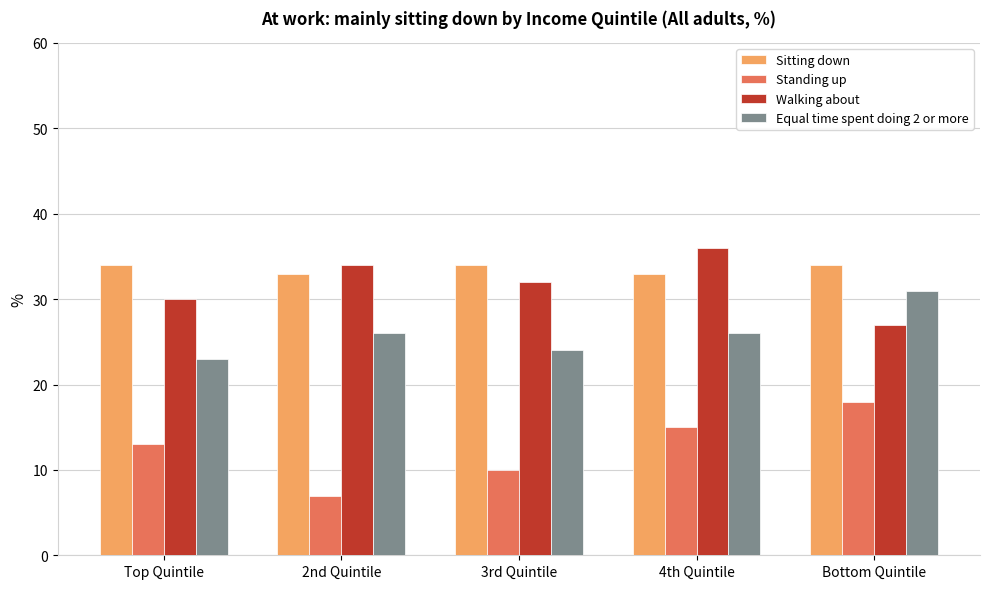

What is the smallest value displayed?

7